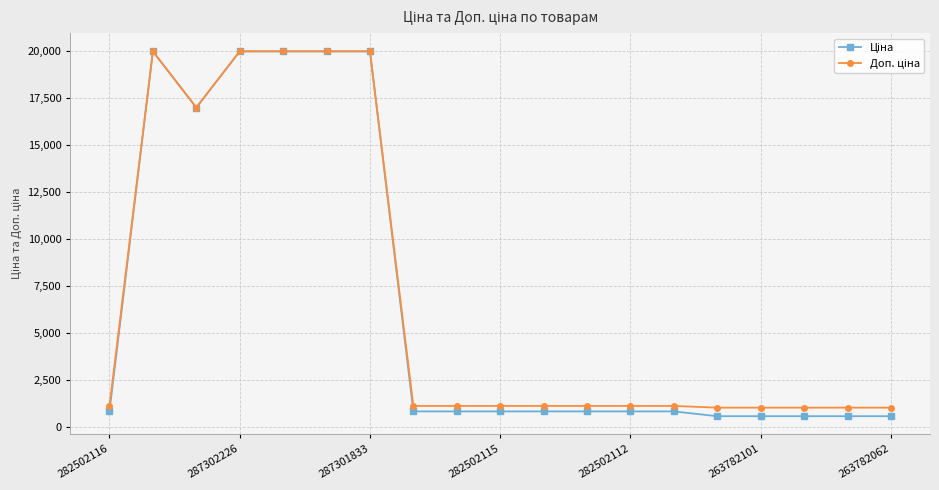

What is the minimum value shown in the chart?

564.0